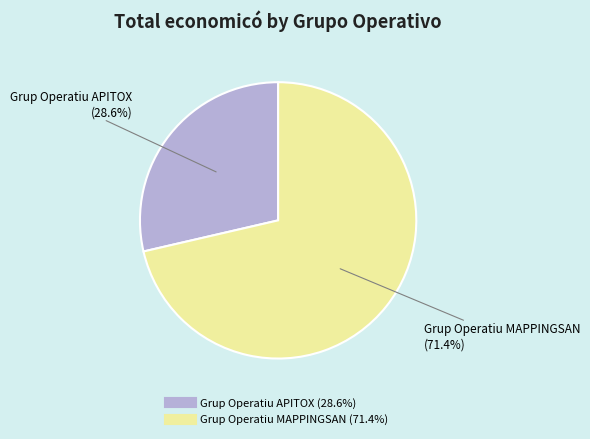

Which has a higher value, Grup Operatiu MAPPINGSAN or Grup Operatiu APITOX?

Grup Operatiu MAPPINGSAN